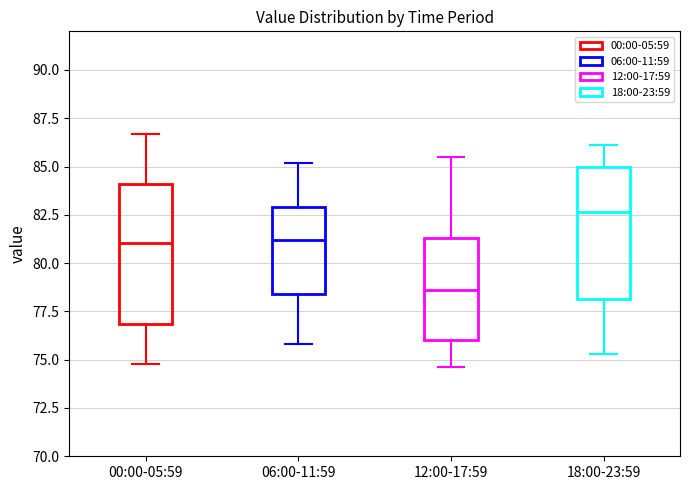

Reading left to right, read every box against the y-axis: the position of its median line, the range the box covers, and the ends of its whiskers. The values are not printed on the chart, so give them approximately, as read against the axis.

00:00-05:59: median 81.0, box 77.0 to 84.0, whiskers 75.0 to 86.5
06:00-11:59: median 81.0, box 78.5 to 83.0, whiskers 76.0 to 85.0
12:00-17:59: median 78.5, box 76.0 to 81.5, whiskers 74.5 to 85.5
18:00-23:59: median 82.5, box 78.0 to 85.0, whiskers 75.5 to 86.0